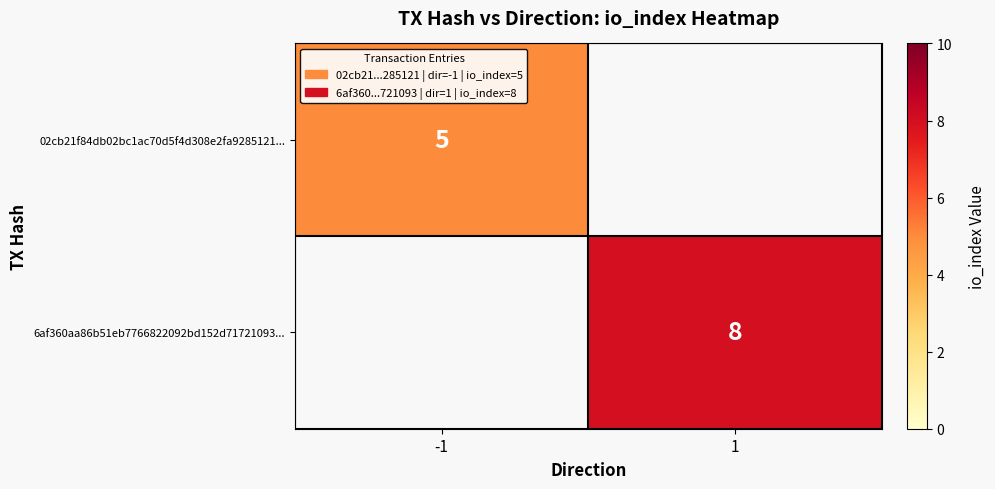

Is the value of 6af360aa86b51eb7766822092bd152d71721093... at 1 greater than the value of 02cb21f84db02bc1ac70d5f4d308e2fa9285121... at -1?

Yes